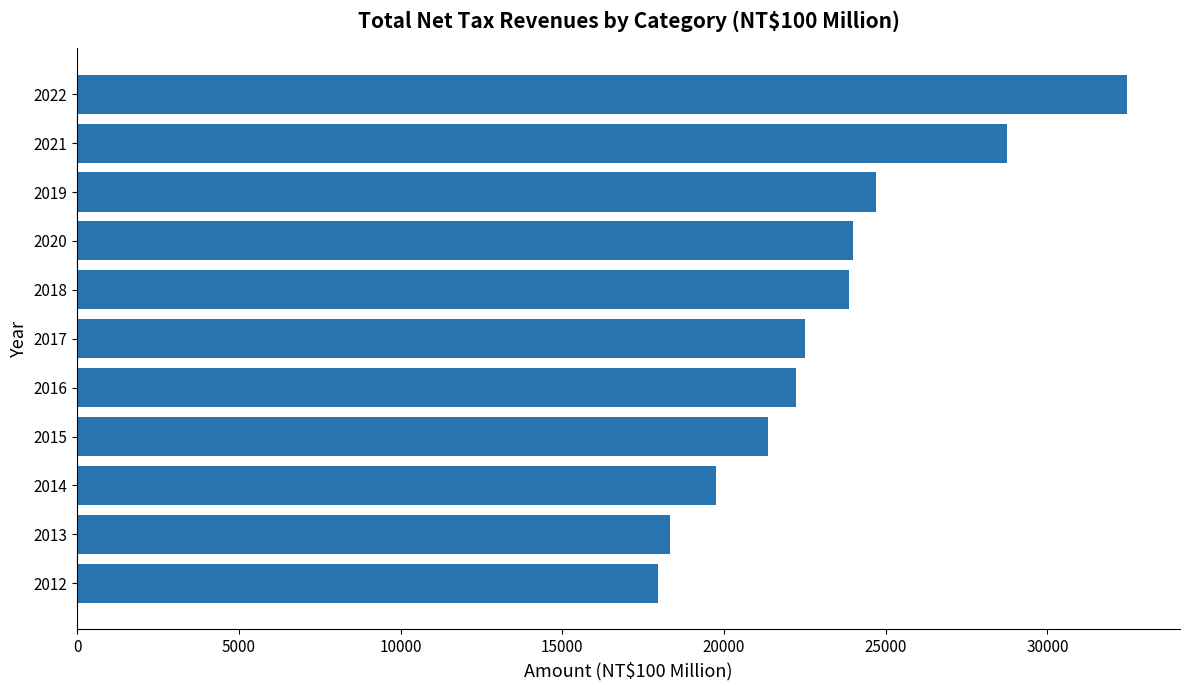

At which label is the value closest to 25223?

2019